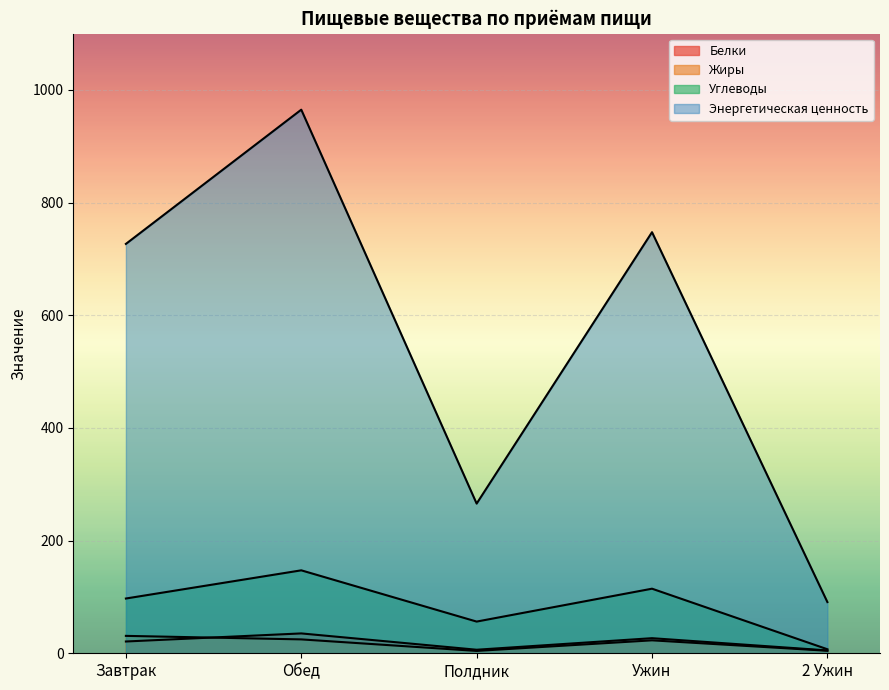

How many lines are shown in the chart?

4